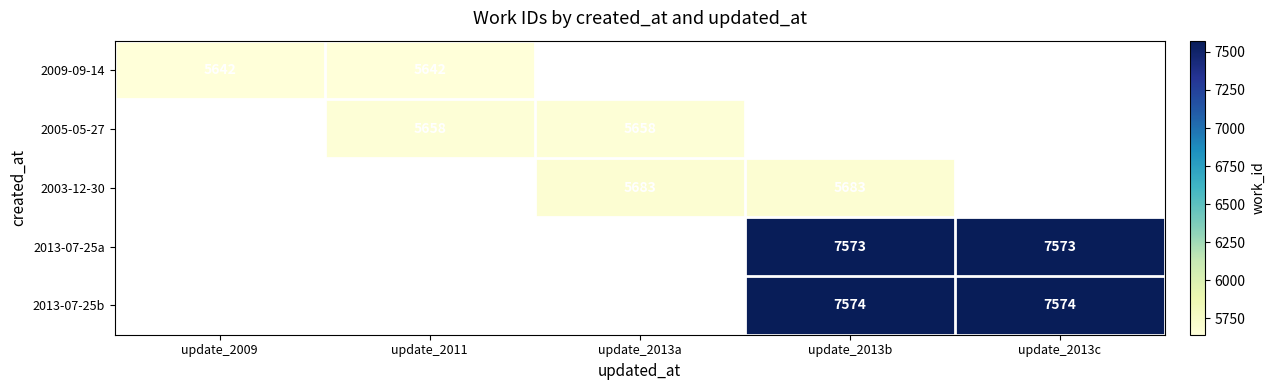

The 2009-09-14 series shows 8424 at update_2009. True or false?

False